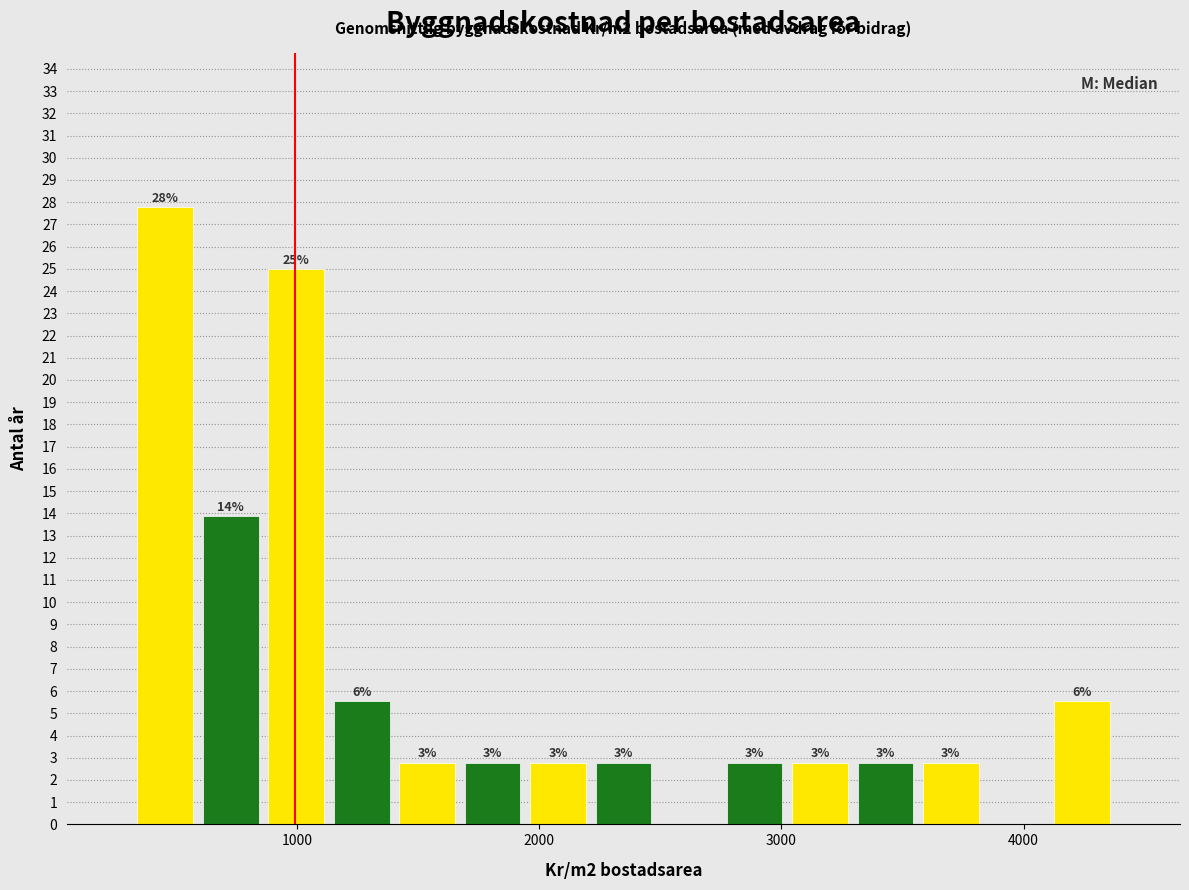

Around what value on the x-axis is the tallest bar? Give the approximate position of its centre, as read against the axis.

500